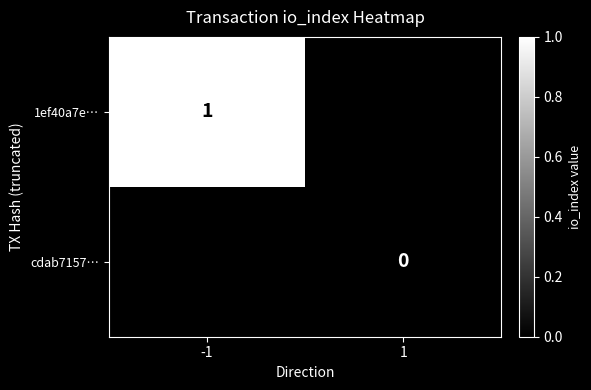

The 1ef40a7e… series shows 1 at -1. True or false?

True